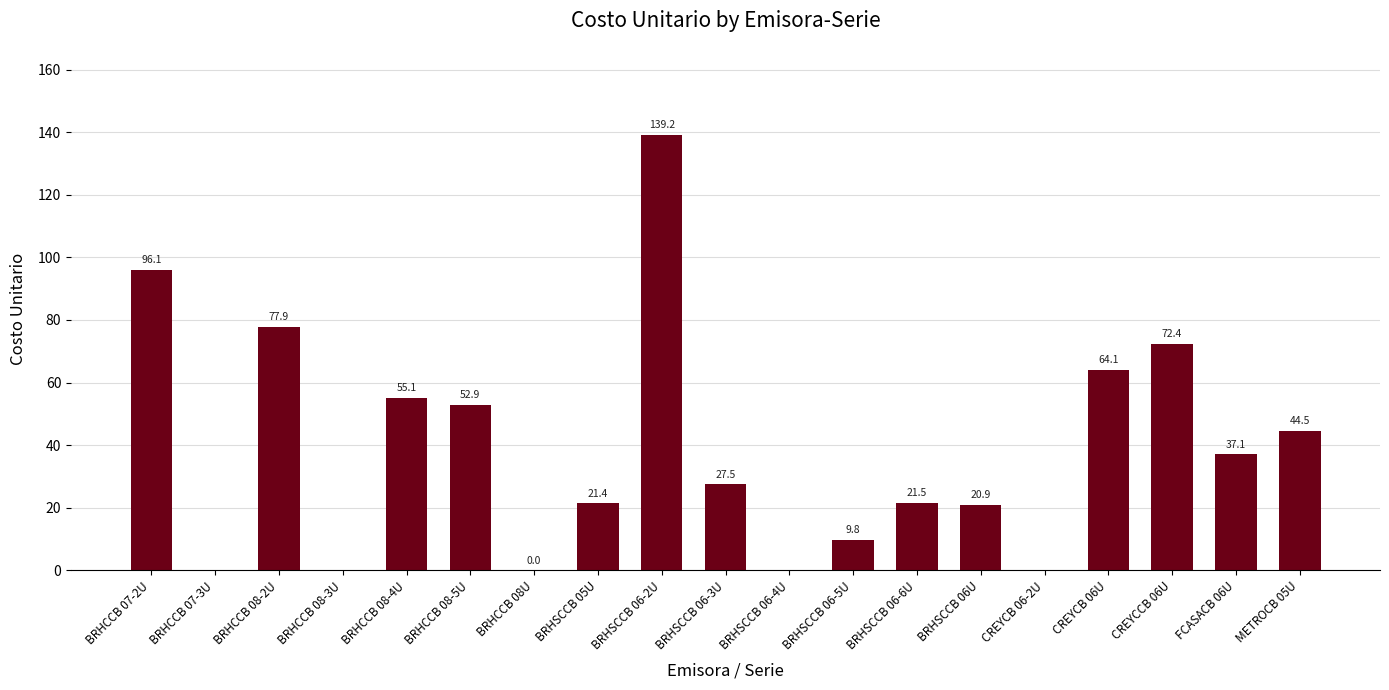

What is the change in value from BRHSCCB 06-2U to CREYCCB 06U?

-66.8